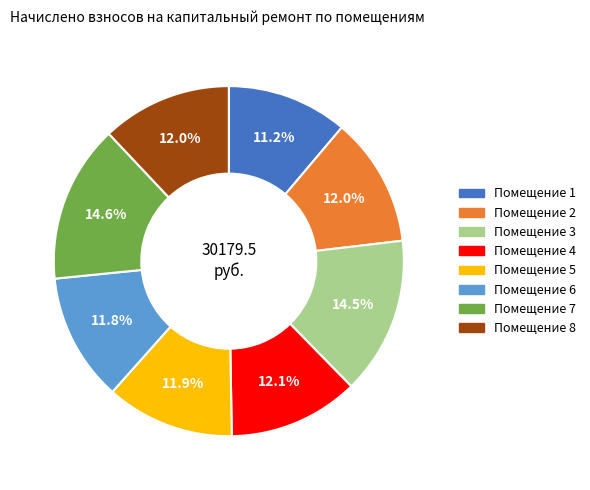

Is there a majority slice in this chart?

No